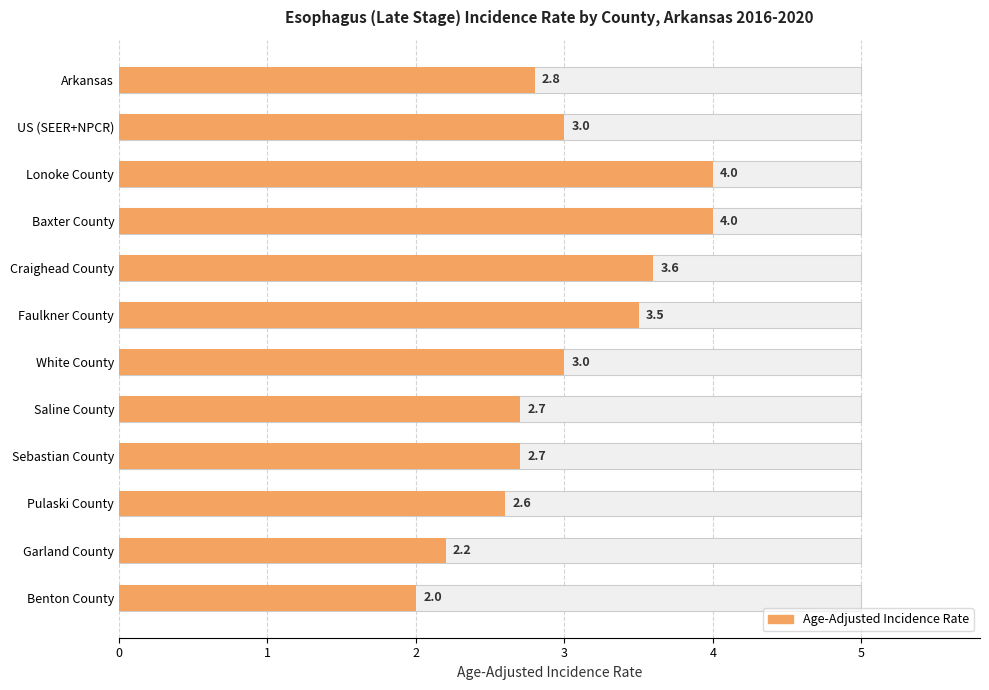

What is the approximate value at Saline County?

2.7